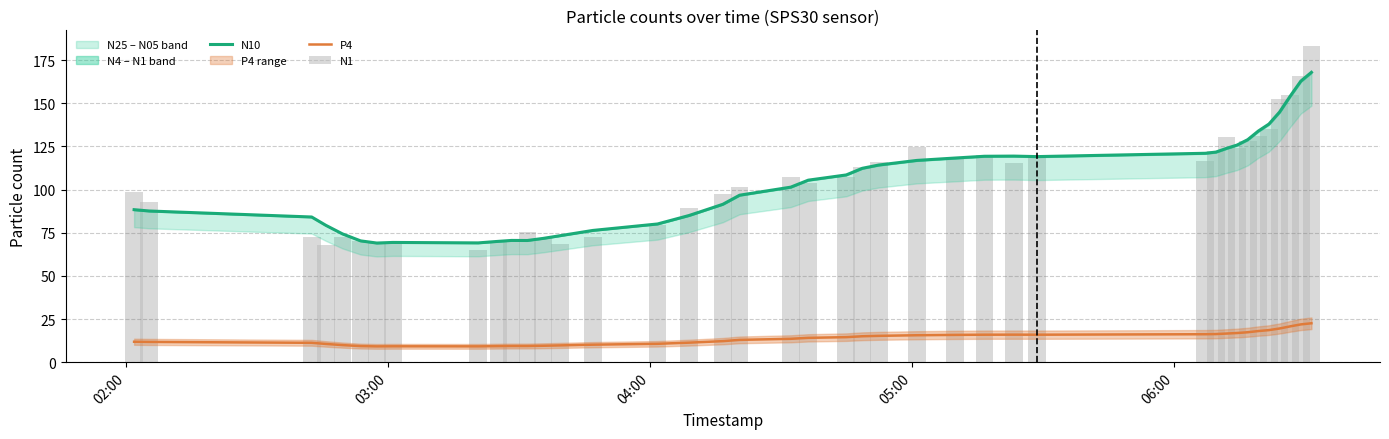

How many categories are shown in the chart?

40